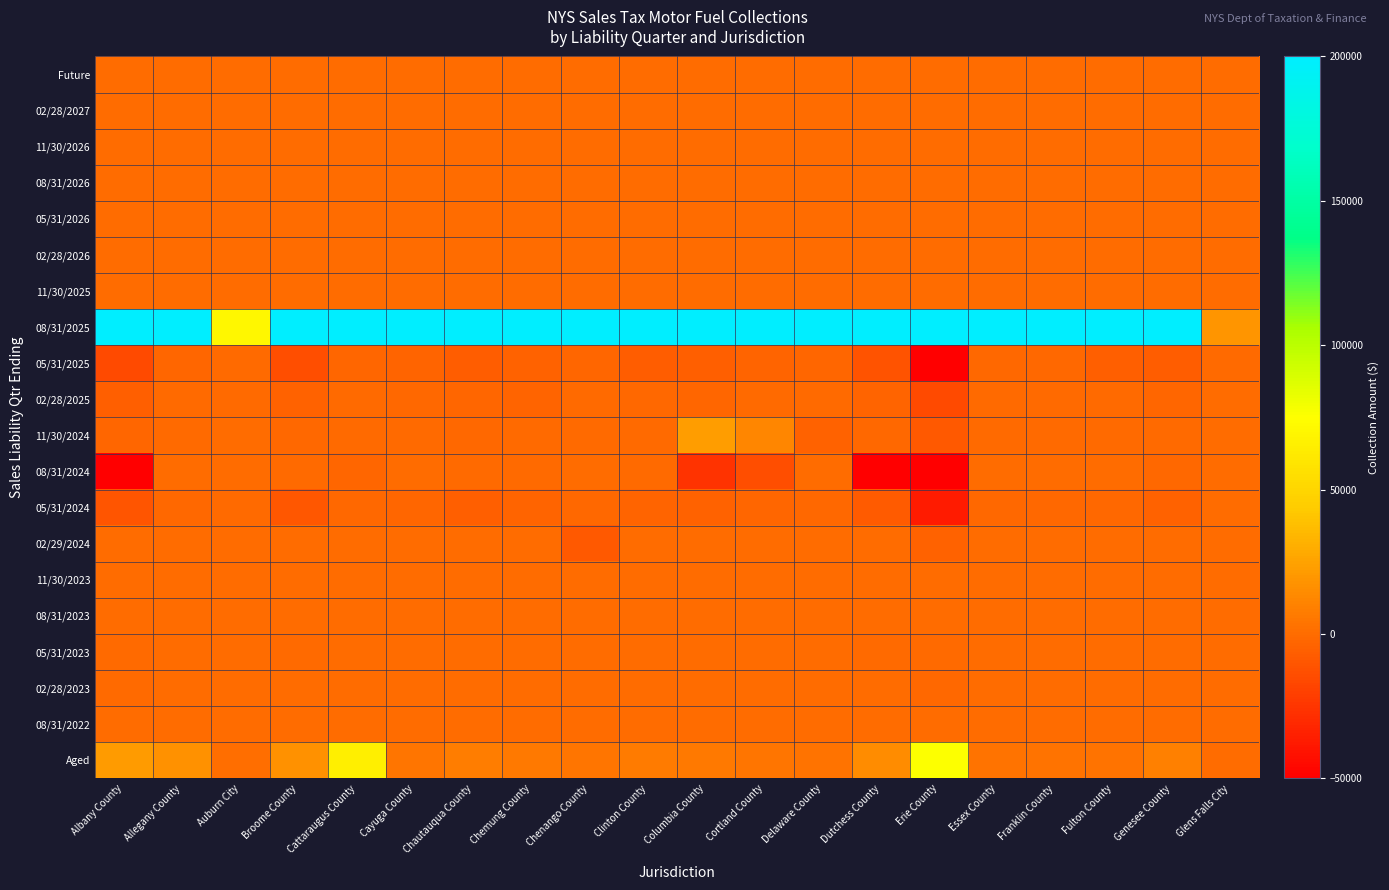

At which category is the sum across all series the highest?

Erie County